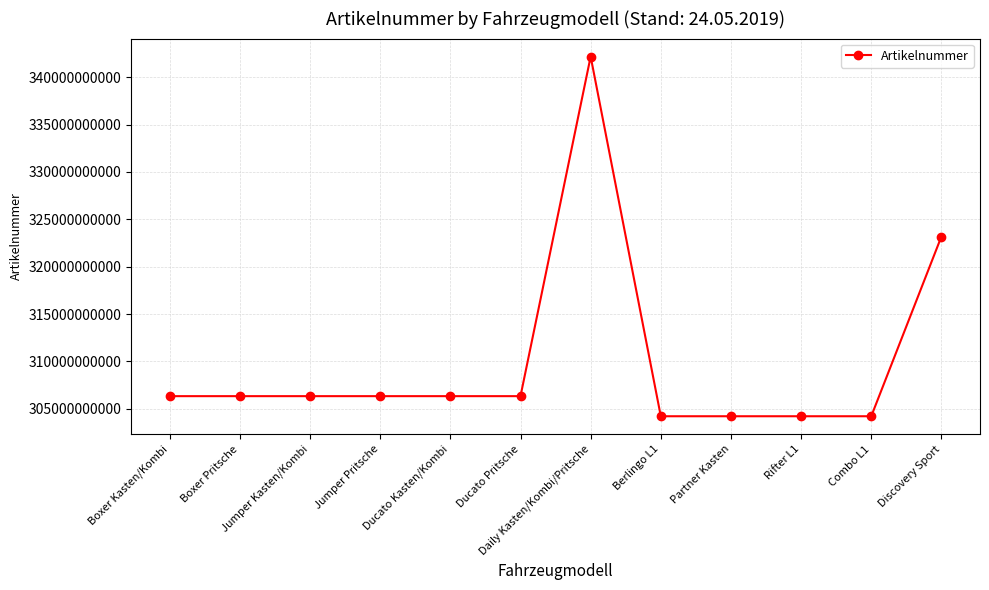

Which has a higher value, Berlingo L1 or Discovery Sport?

Discovery Sport